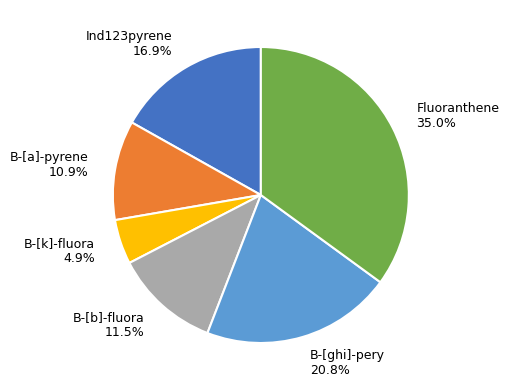

What is the smallest slice in the pie chart?

B-[k]-fluora